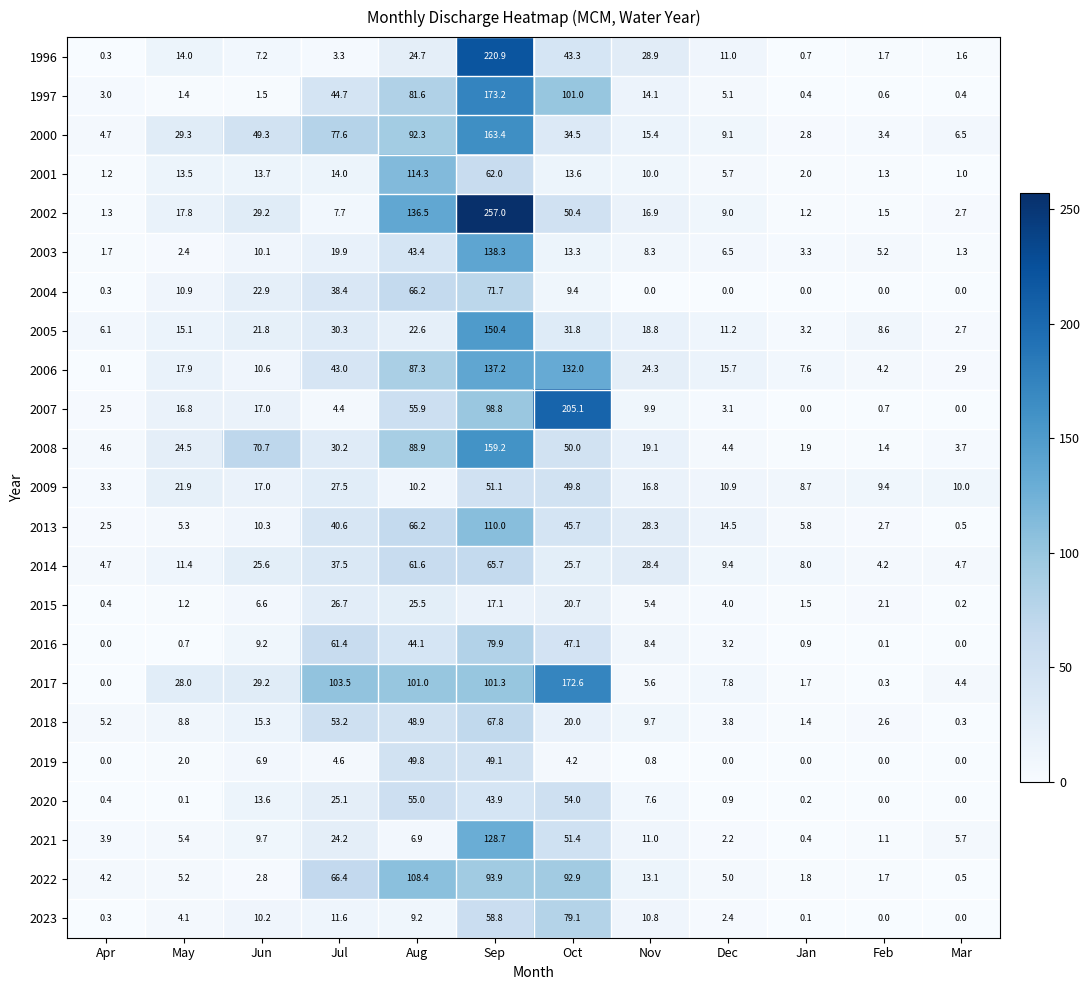

What is the maximum value shown in the chart?

257.0